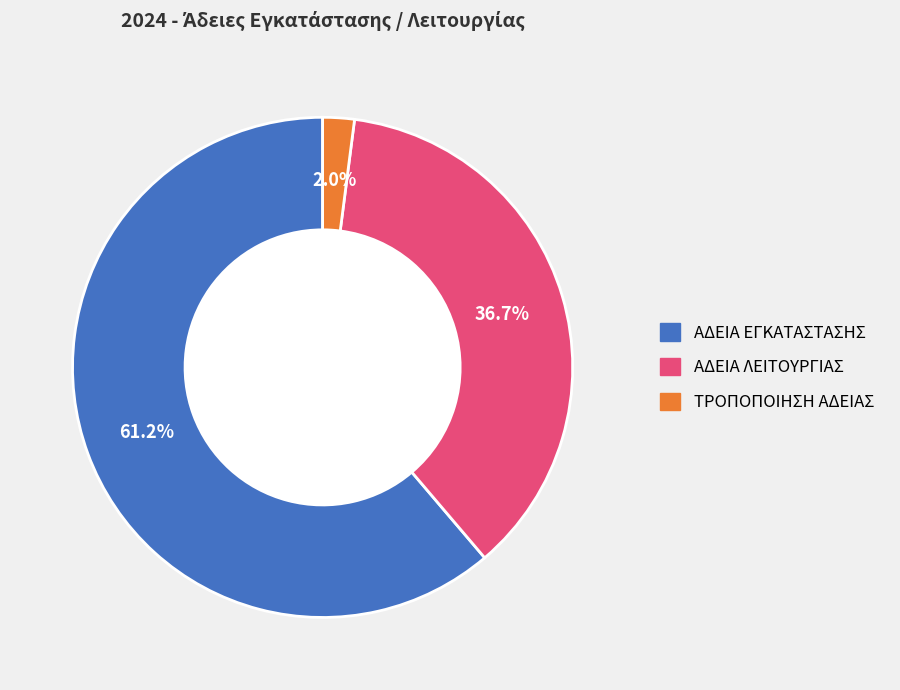

Is there any slice that represents more than half of the pie?

Yes